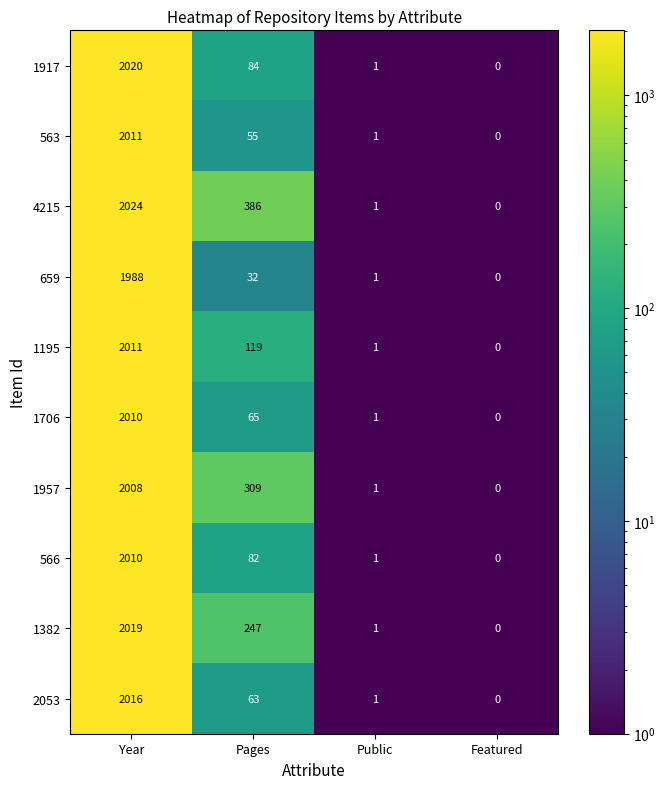

The 1382 series shows 3614 at Year. True or false?

False